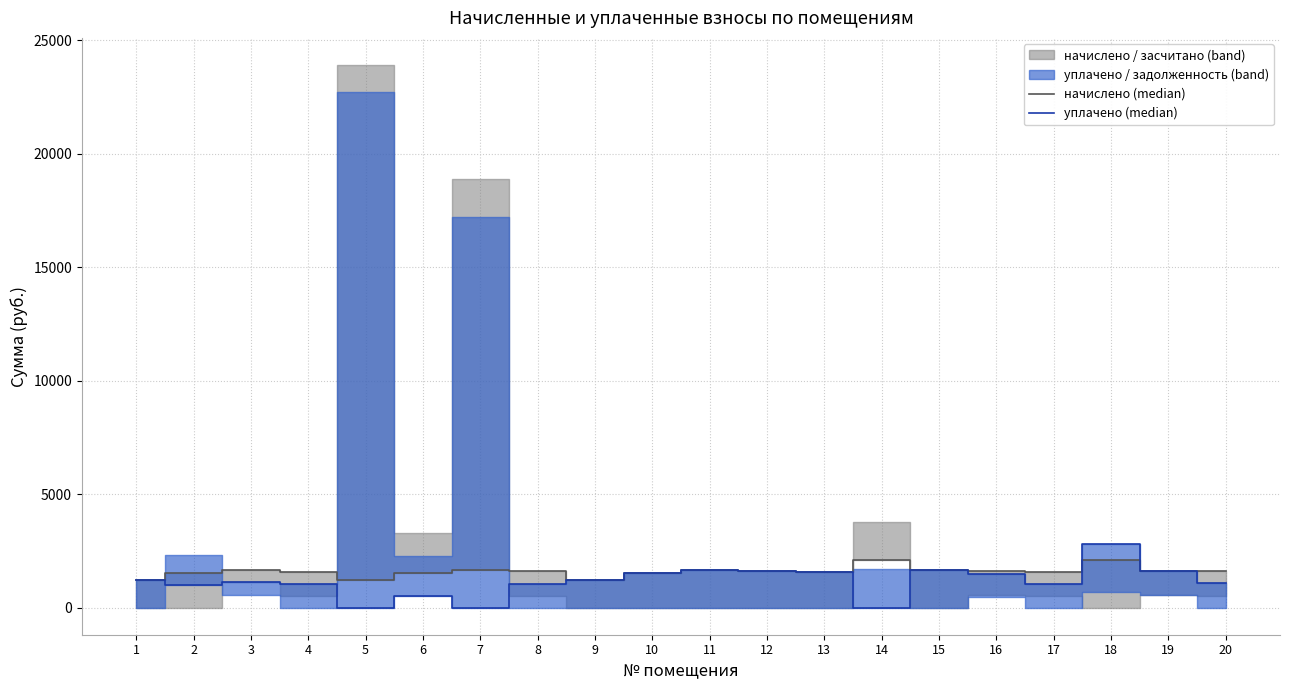

Where is уплачено (median) nearest to the value 1398?

16